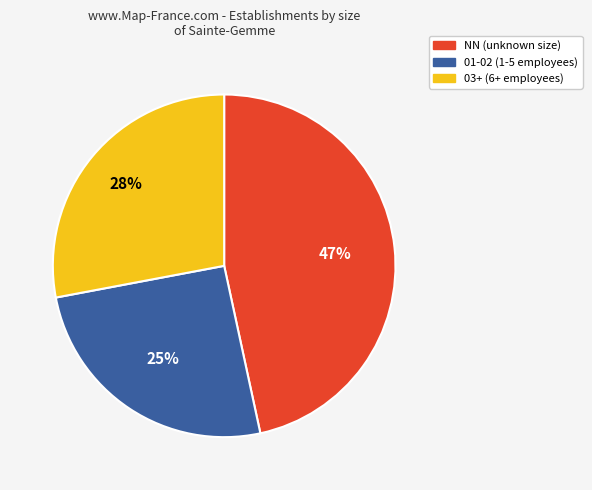

Is there any slice that represents more than half of the pie?

No